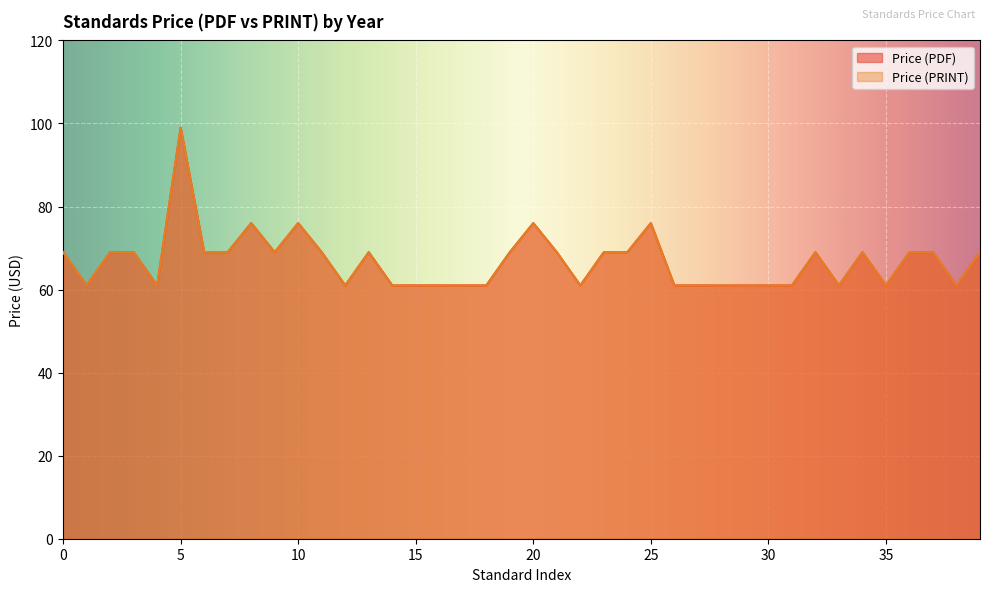

True or false: Price (PDF) and Price (PRINT) intersect in this chart.

False